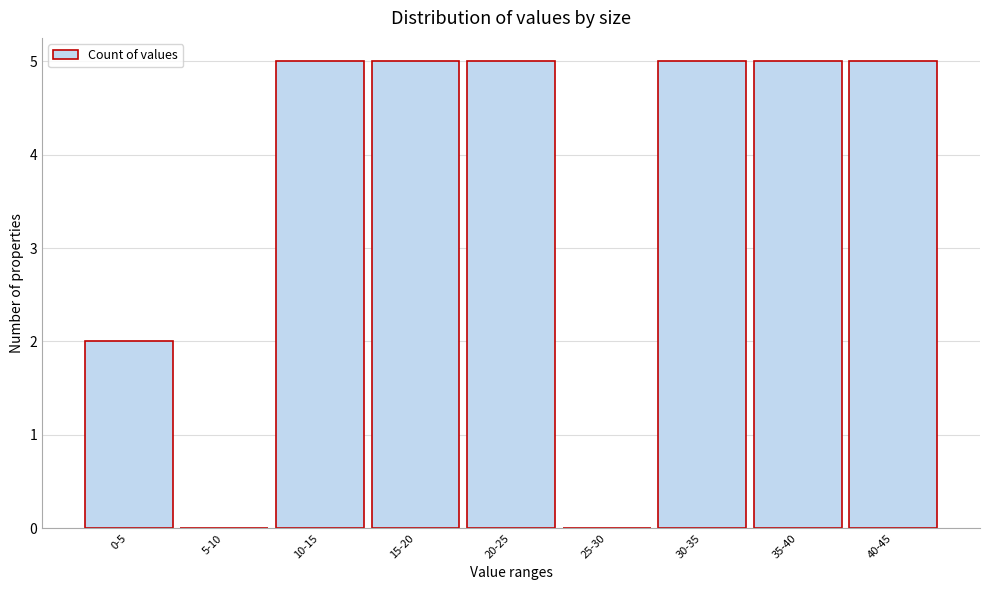

Reading right to left, transcribe all the data shown in this chart.

40-45=5	35-40=5	30-35=5	25-30=0	20-25=5	15-20=5	10-15=5	5-10=0	0-5=2